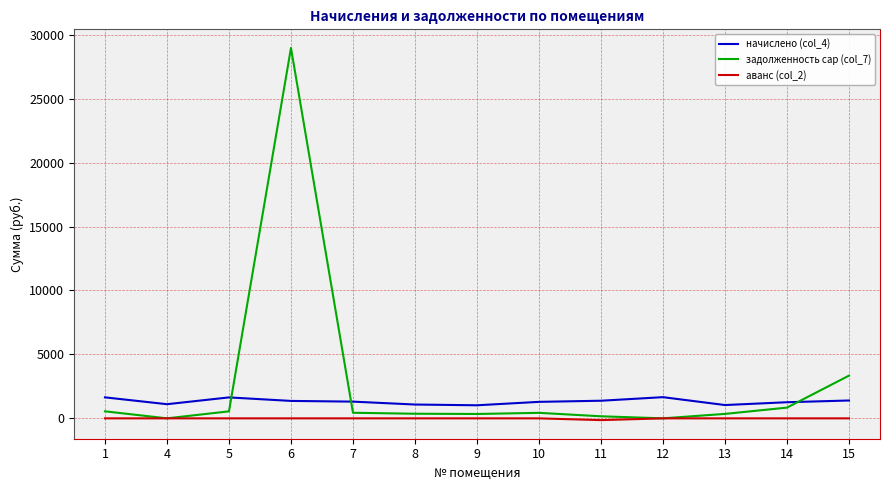

Which series has the largest total across all categories?

задолженность cap (col_7)